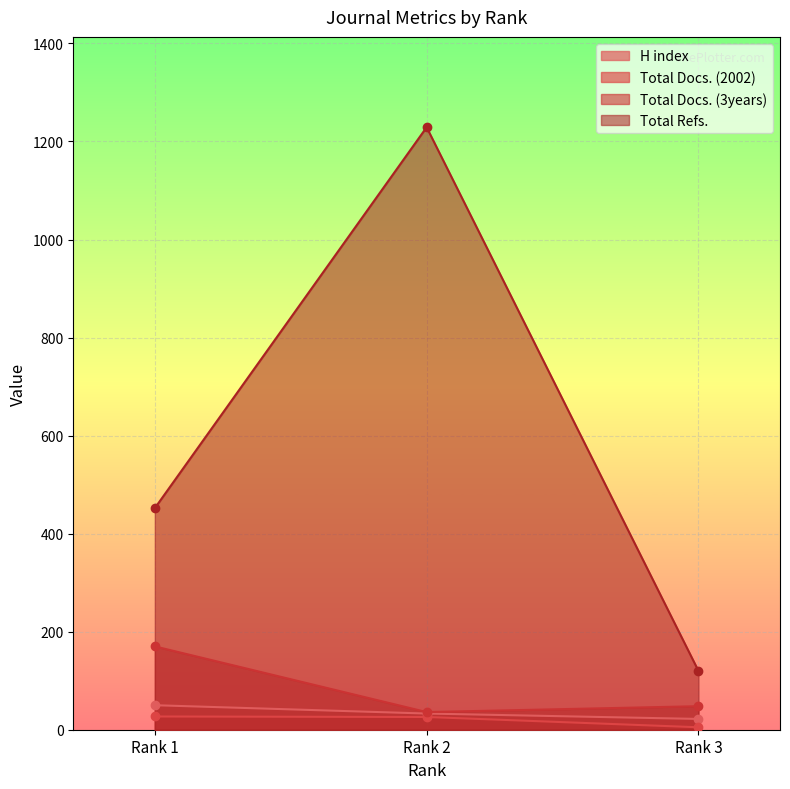

Which category has the highest value across all series?

Rank 2